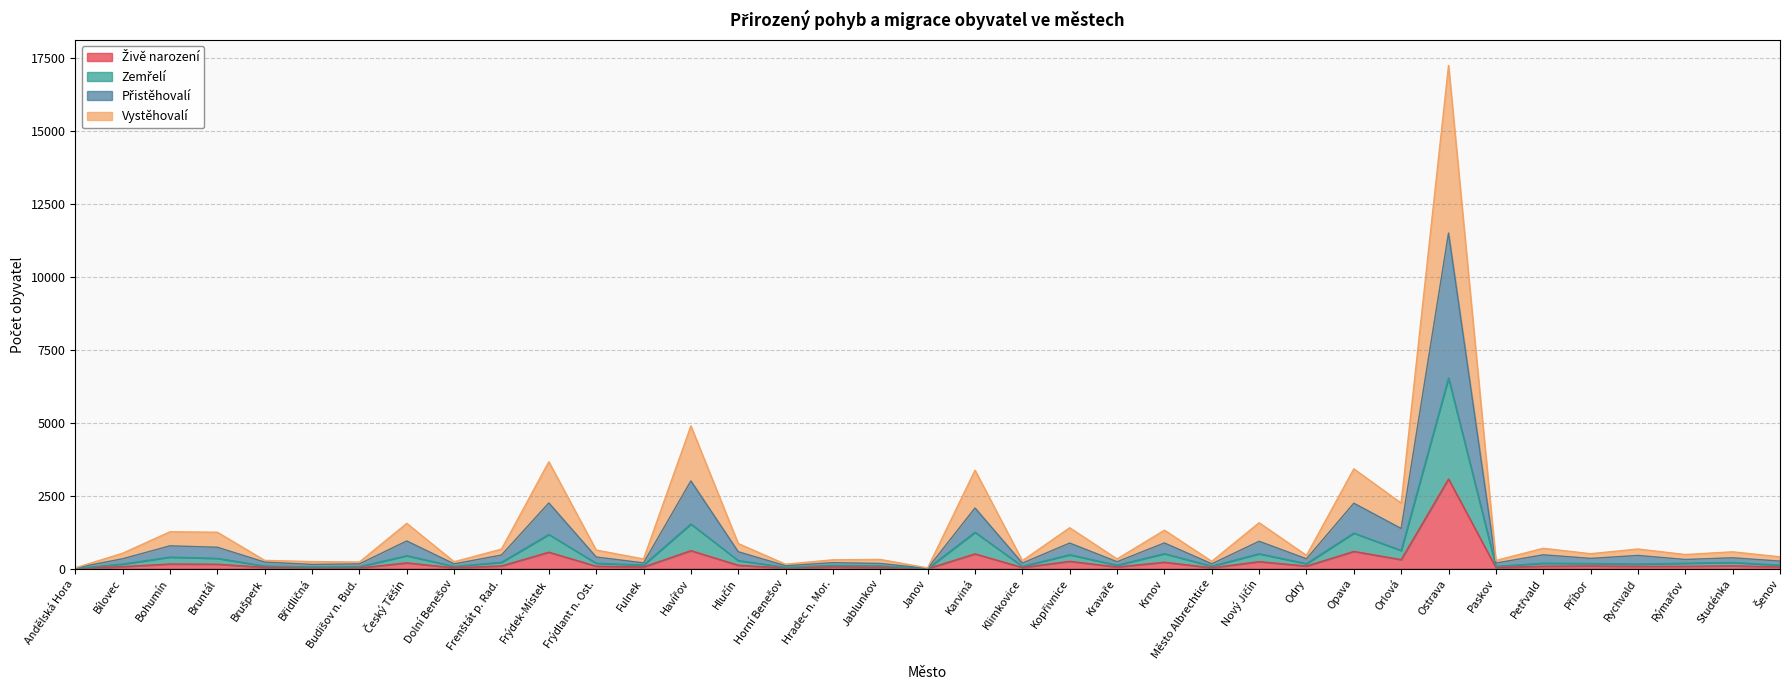

What is the total value across all series at Karviná?

3376